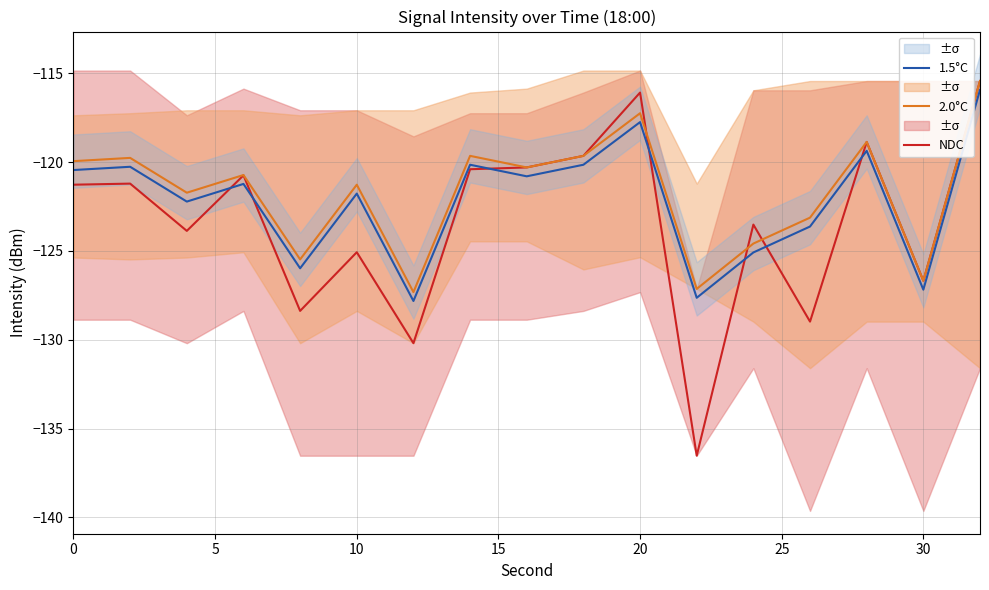

The NDC series shows -66.1 at 30. True or false?

False